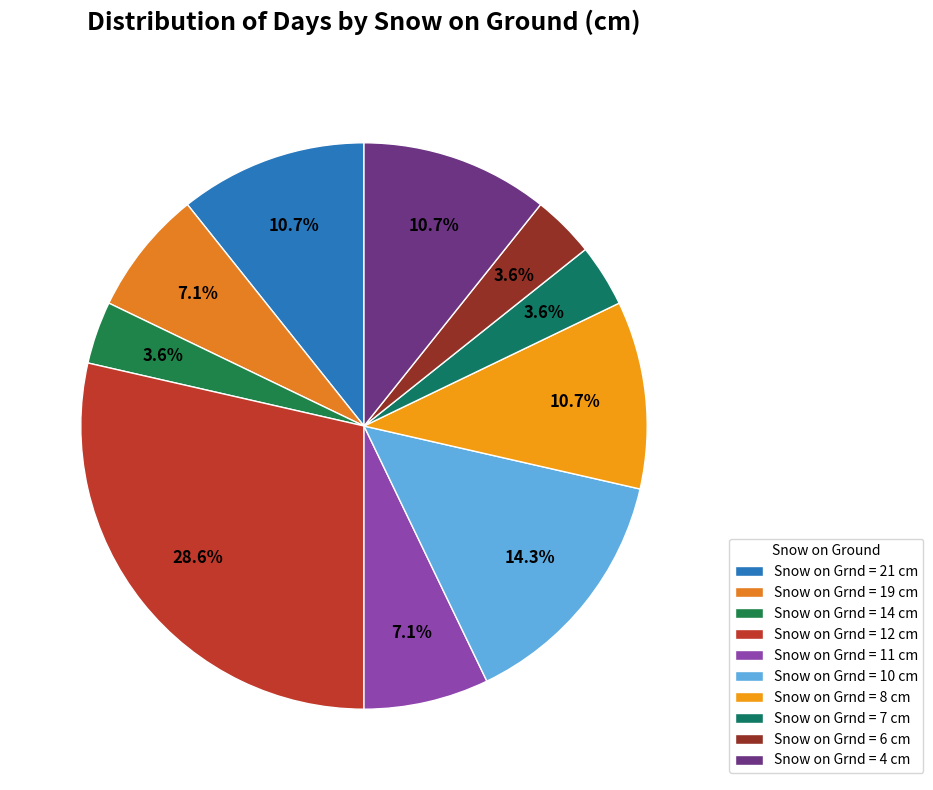

To the nearest percent, what is the combined percentage of Snow on Grnd = 10 cm and Snow on Grnd = 8 cm?

25%